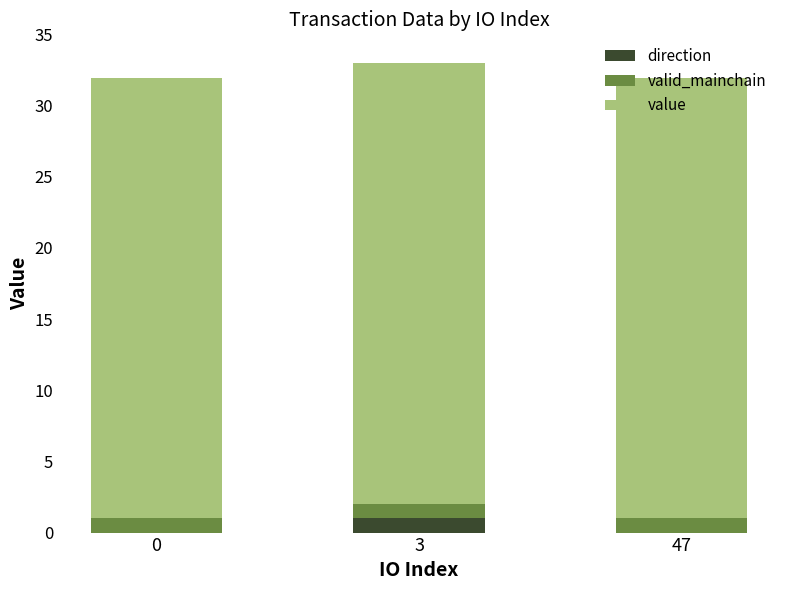

Count the number of categories in the chart.

3